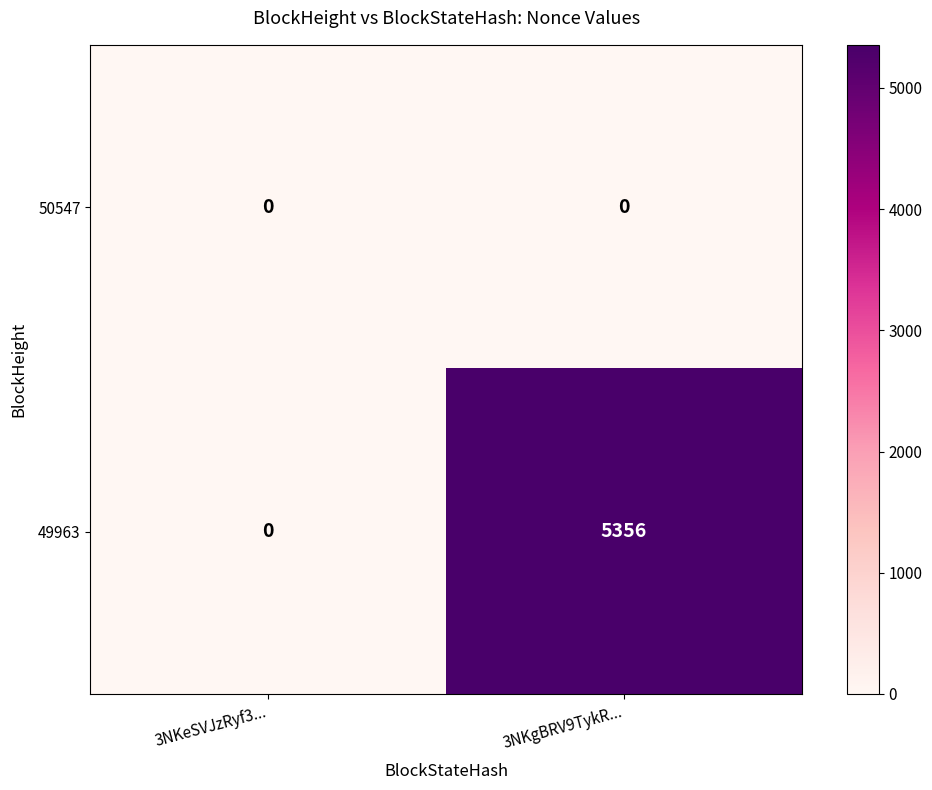

What is the average value of the 49963 series?

2678